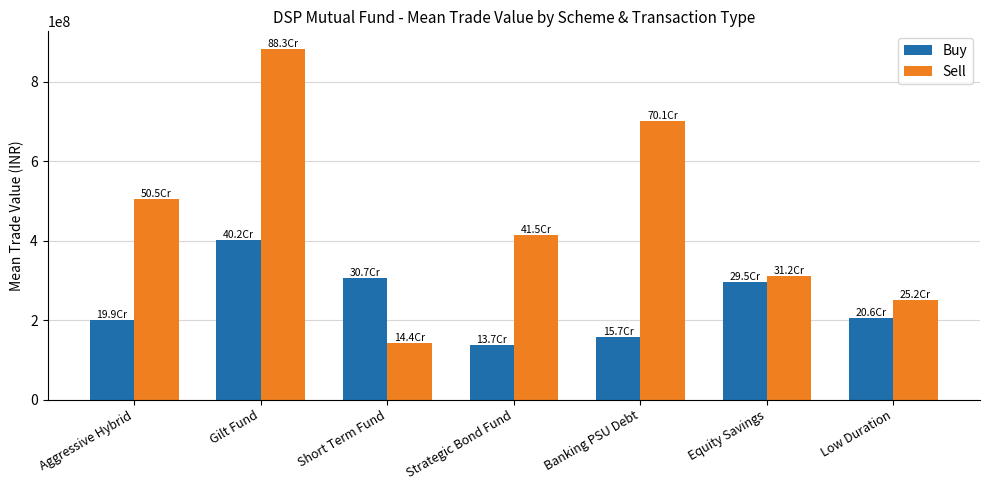

At how many categories does at least one series exceed 614598973?

2